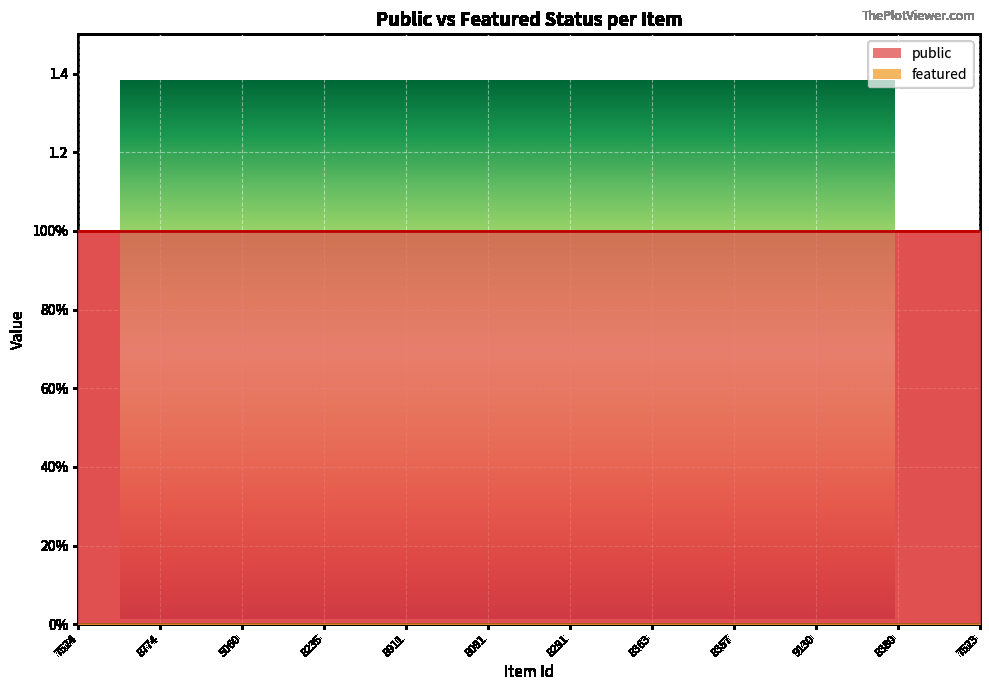

At which label is featured closest to 0?

7524